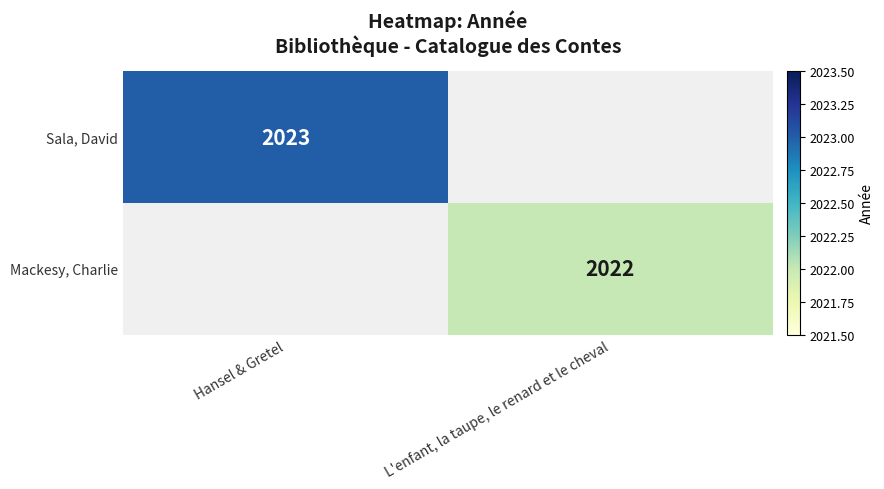

Is it true that Sala, David equals 425 at Hansel & Gretel?

False